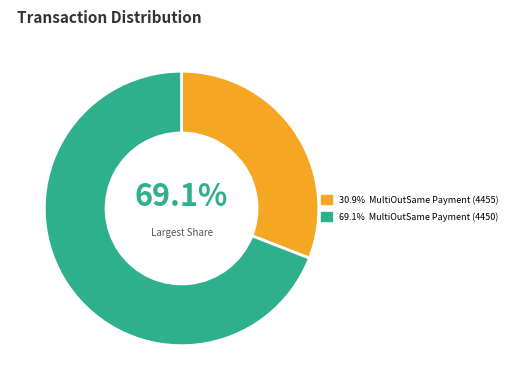

How many slices are in this pie chart?

2